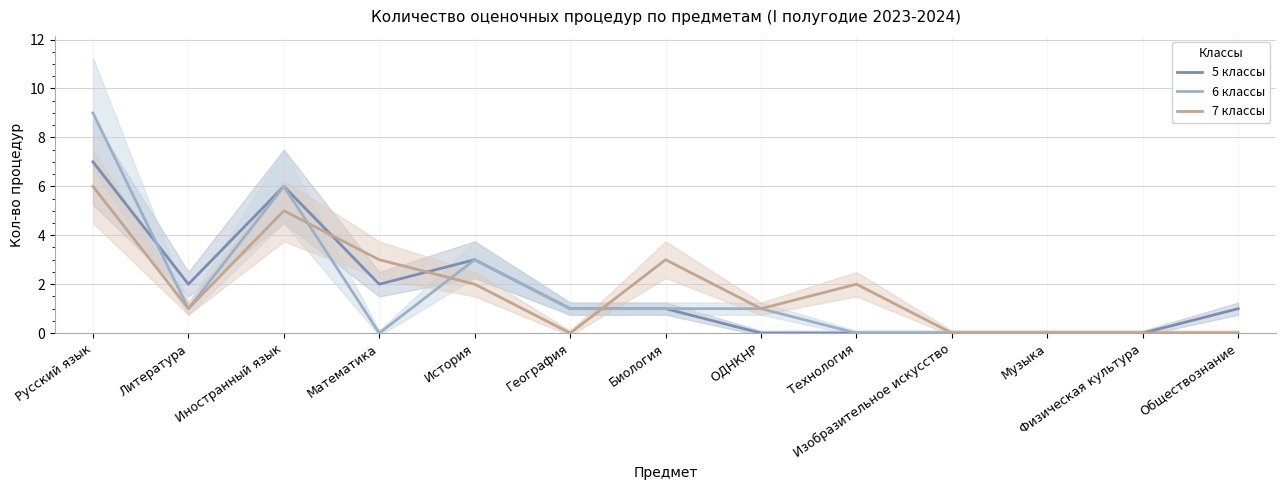

What is the label of the 1st point from the left?

Русский язык